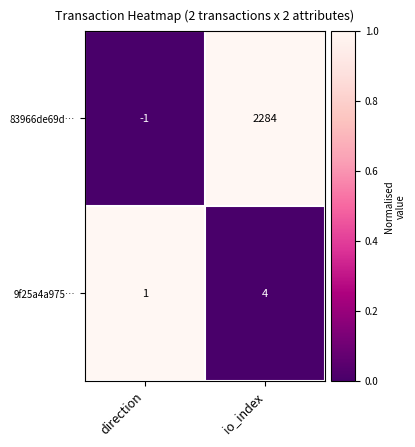

How many series are shown in this chart?

2